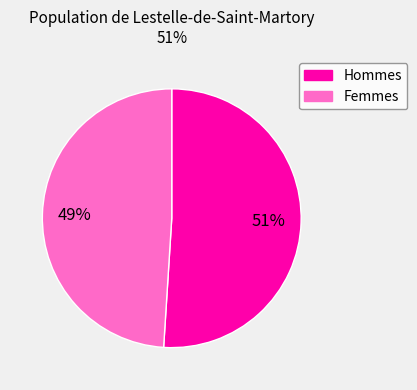

To the nearest percent, what is the average slice percentage?

50%